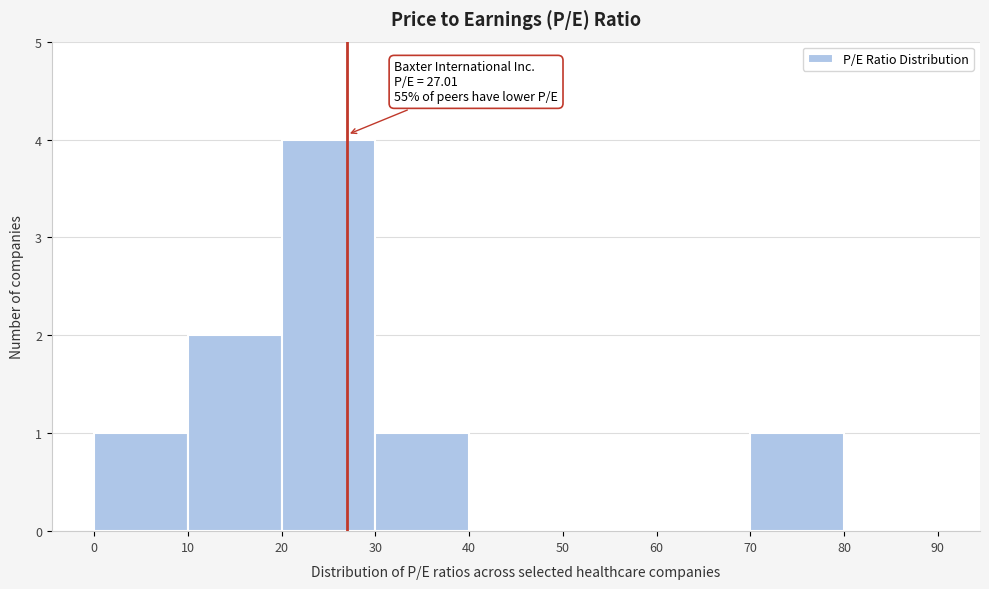

Over which range of the x-axis is the bar tallest?

20 to 30